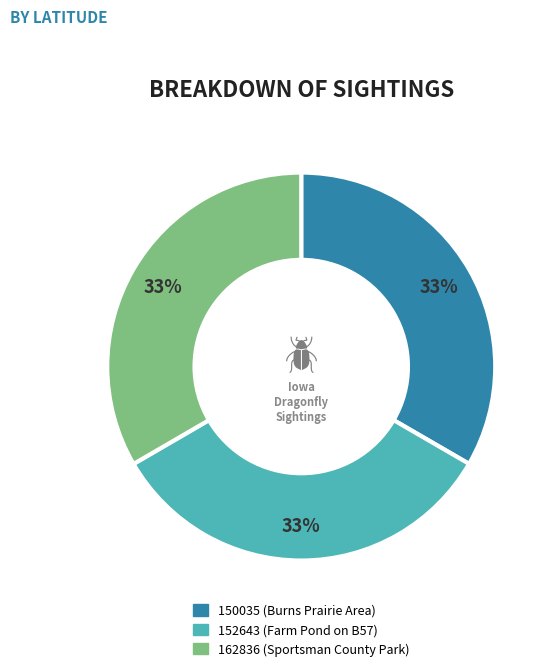

To the nearest percent, what is the average slice percentage?

33%